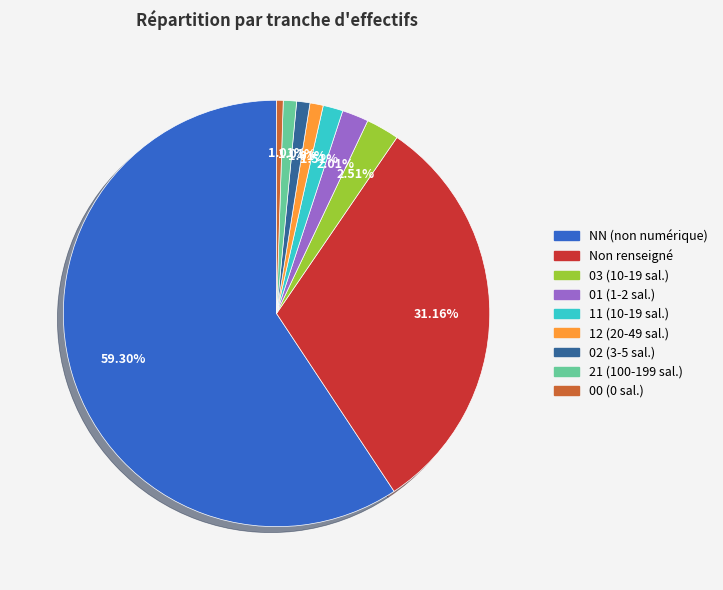

To the nearest percent, what is the average slice percentage?

11%